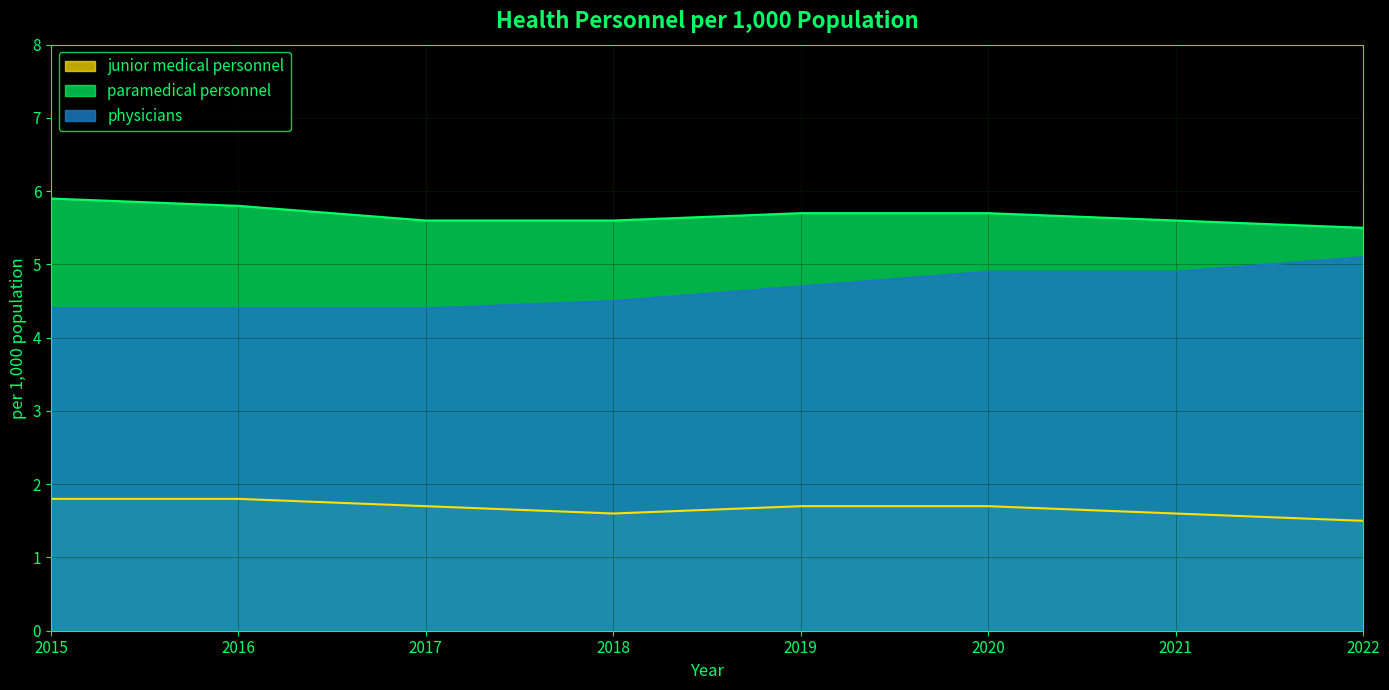

True or false: junior medical personnel has a value of 2.5 at 2017.

False